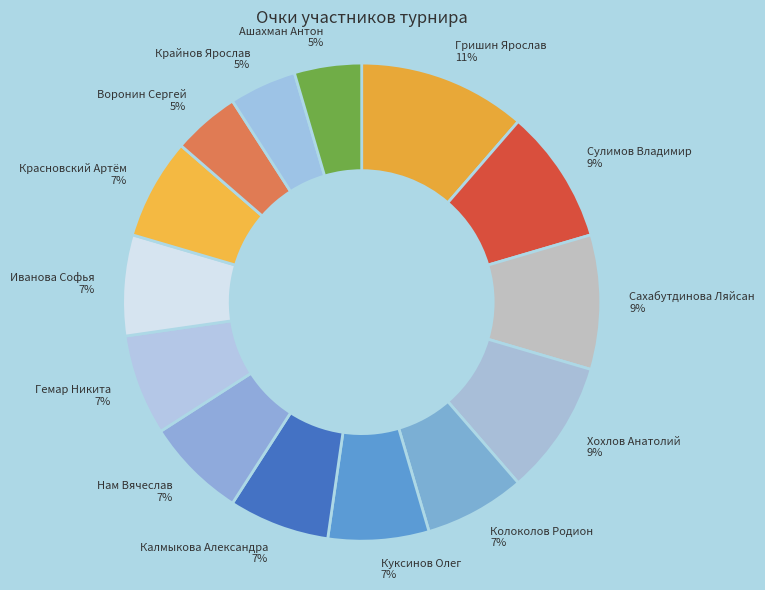

Which has a higher value, Крайнов Ярослав or Куксинов Олег?

Куксинов Олег